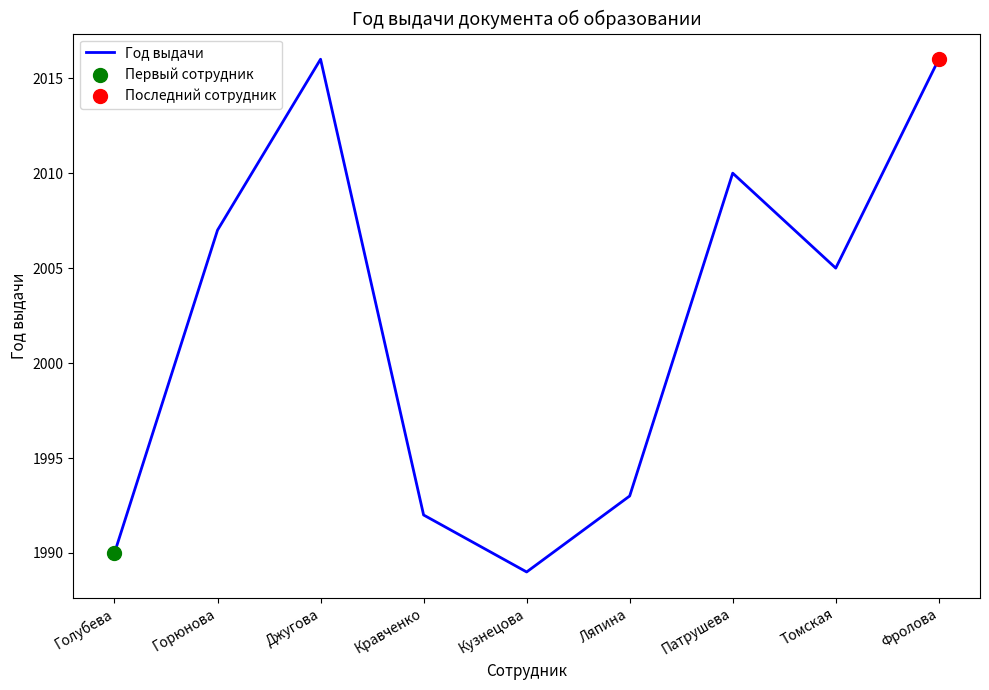

Approximately how many times larger is the value at Кравченко compared to Голубева?

1.0